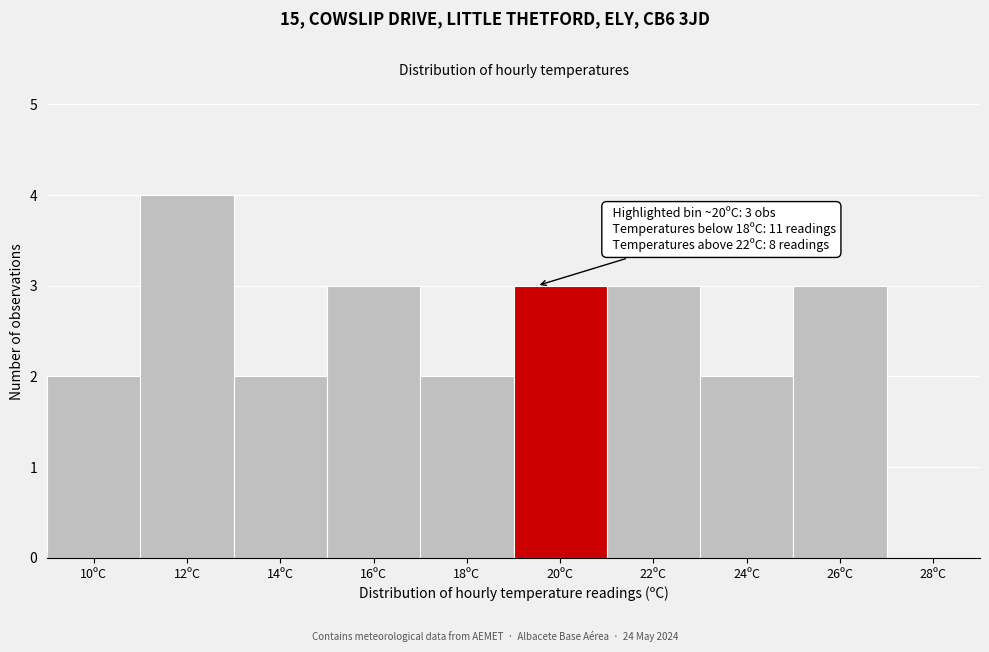

Reading right to left, what are all the values shown in this chart?

28ºC=0	26ºC=3	24ºC=2	22ºC=3	20ºC=3	18ºC=2	16ºC=3	14ºC=2	12ºC=4	10ºC=2